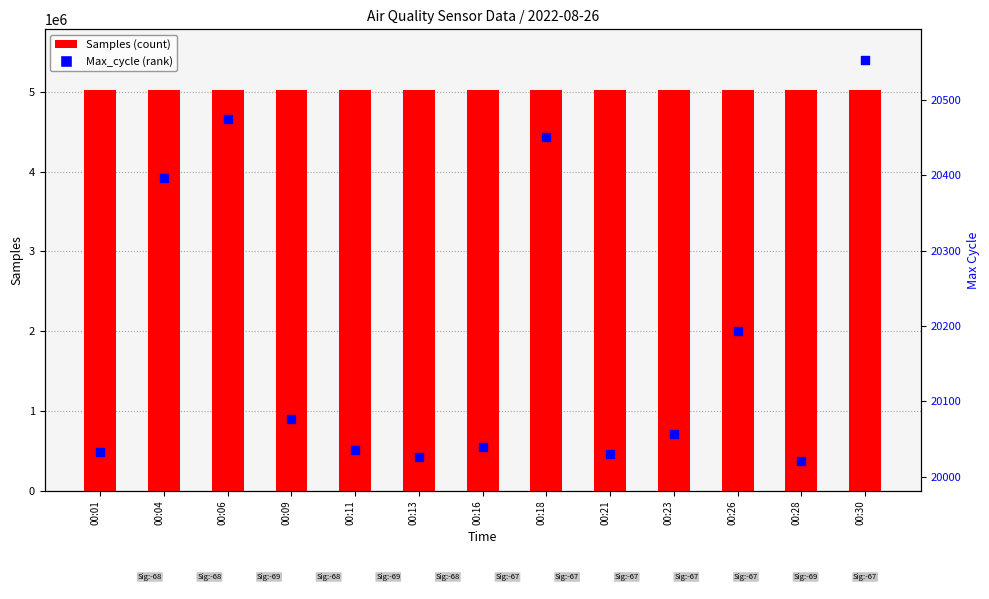

Which series has the largest total across all categories?

Samples